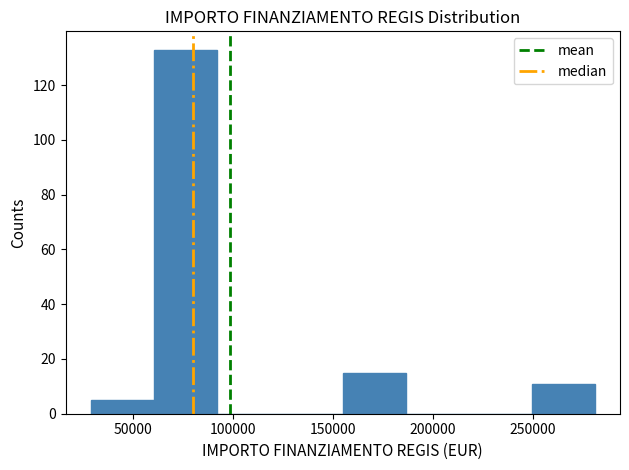

Which range on the x-axis has the tallest bar?

60000 to 90000